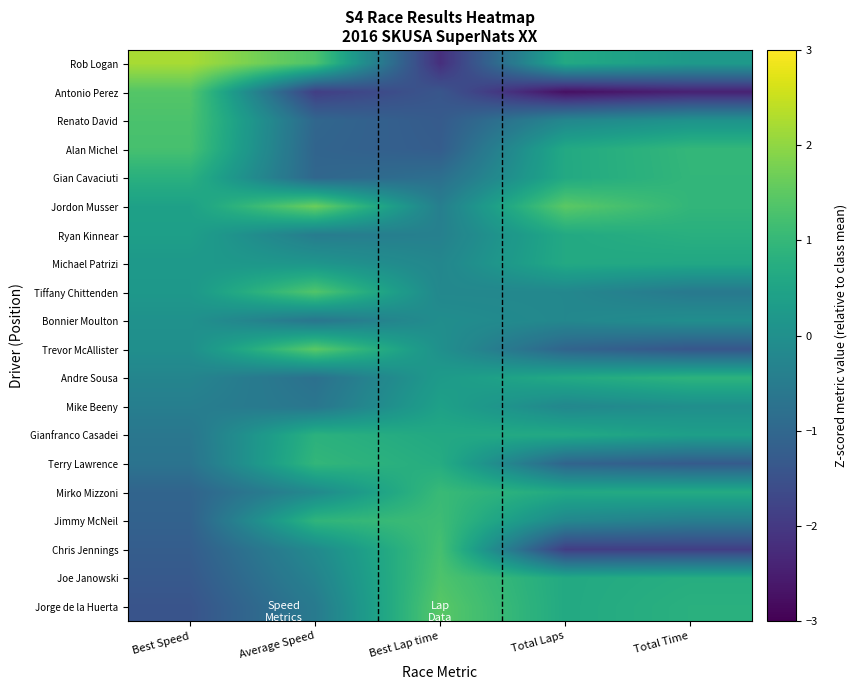

Rank the series at Average Speed from highest to lowest value.

Jordon Musser, Trevor McAllister, Tiffany Chittenden, Rob Logan, Terry Lawrence, Jimmy McNeil, Gianfranco Casadei, Michael Patrizi, Chris Jennings, Mirko Mizzoni, Joe Janowski, Ryan Kinnear, Jorge de la Huerta, Mike Beeny, Bonnier Moulton, Andre Sousa, Renato David, Gian Cavaciuti, Alan Michel, Antonio Perez